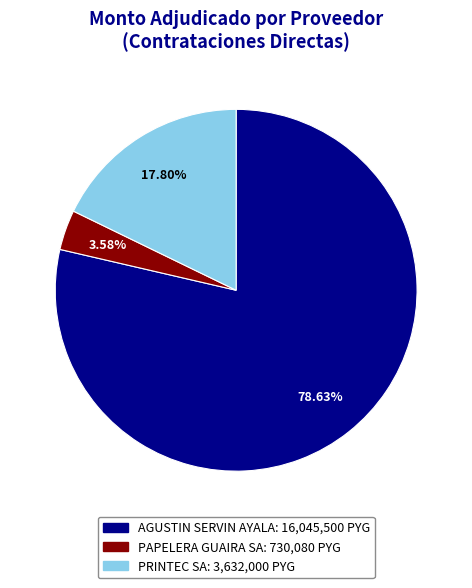

Which has a higher value, PRINTEC SA or PAPELERA GUAIRA SA?

PRINTEC SA